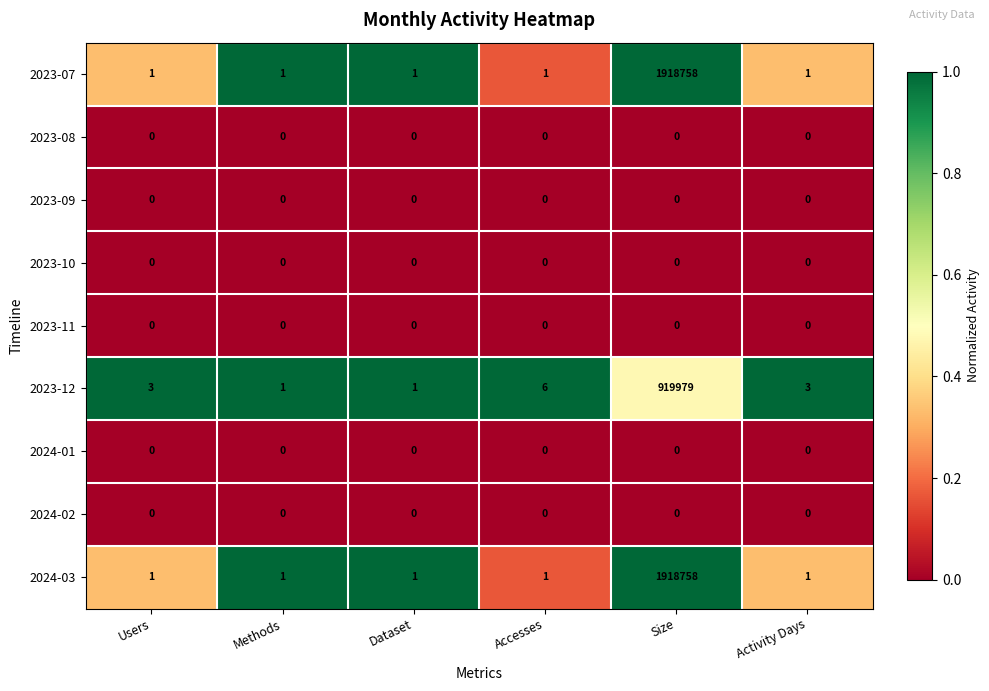

What is the greatest value displayed?

1918758